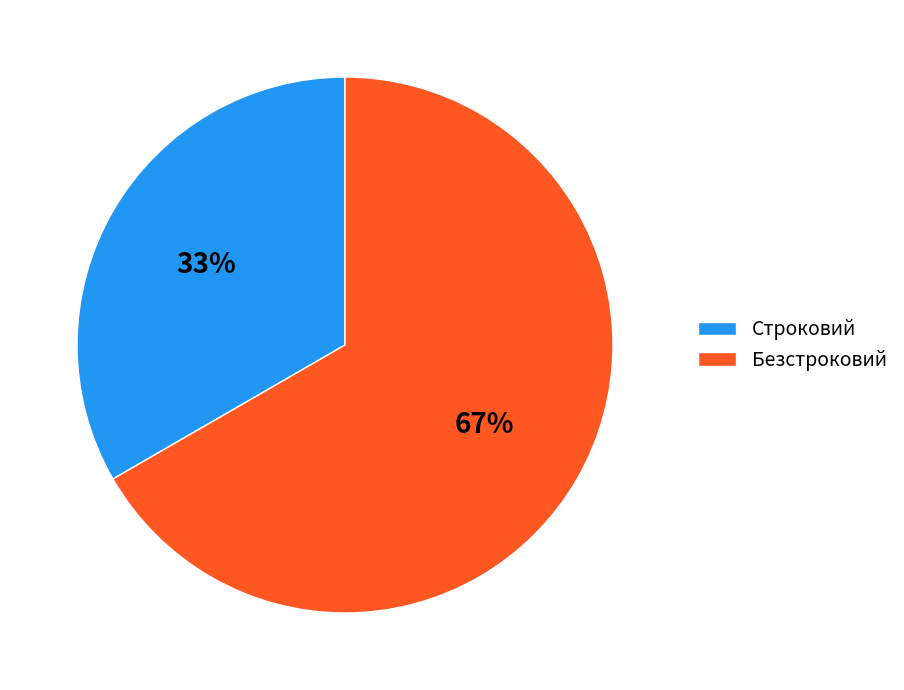

Does Безстроковий represent more than half of the total?

Yes